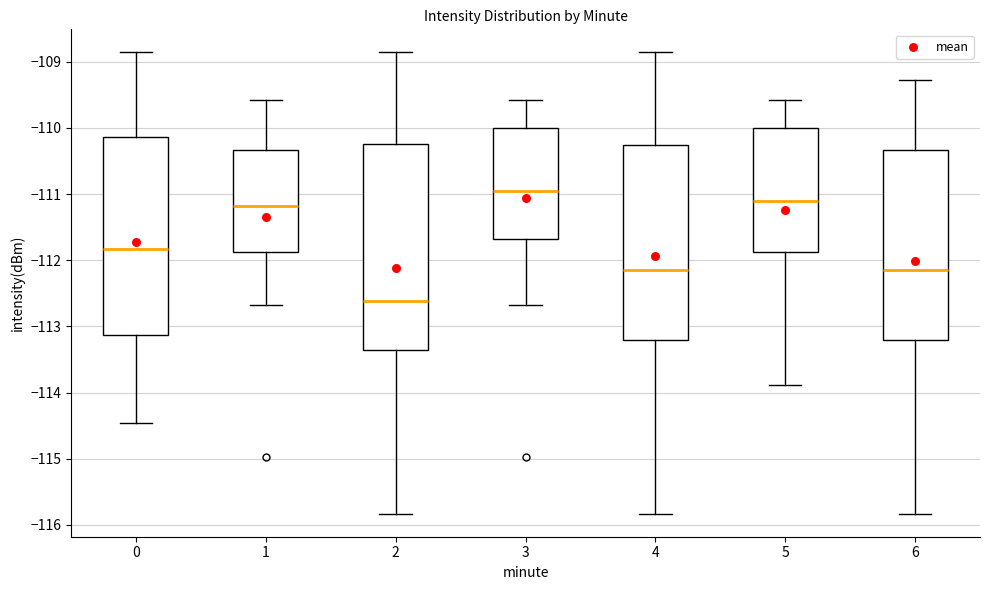

Which box is the tallest, from its lower edge to its upper edge?

2